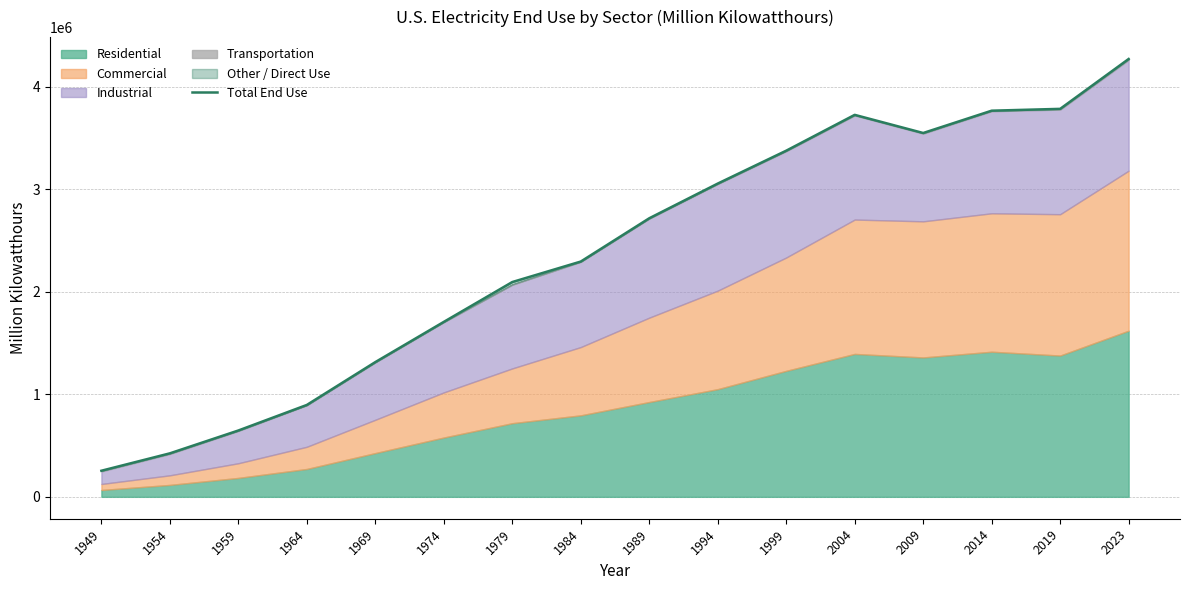

What is the maximum value shown in the chart?

4269000.0